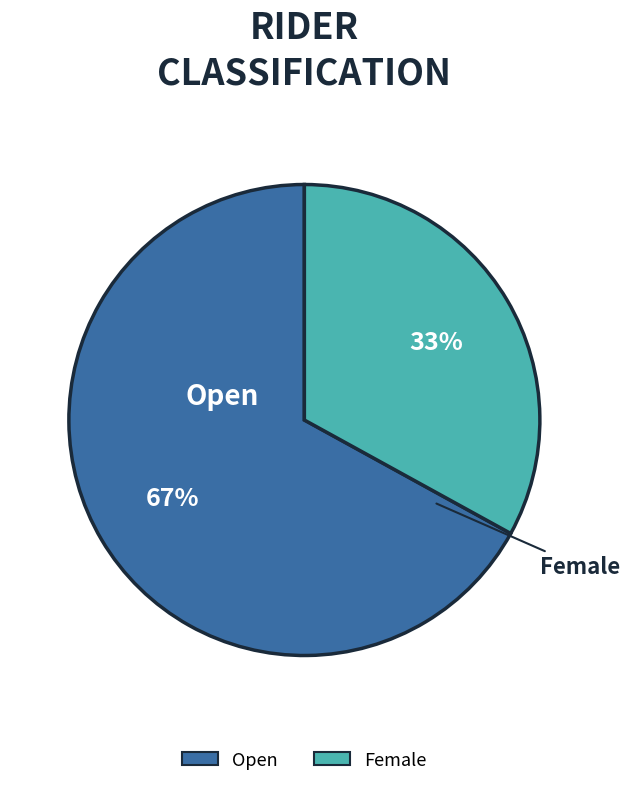

Which has a higher value, Open or Female?

Open